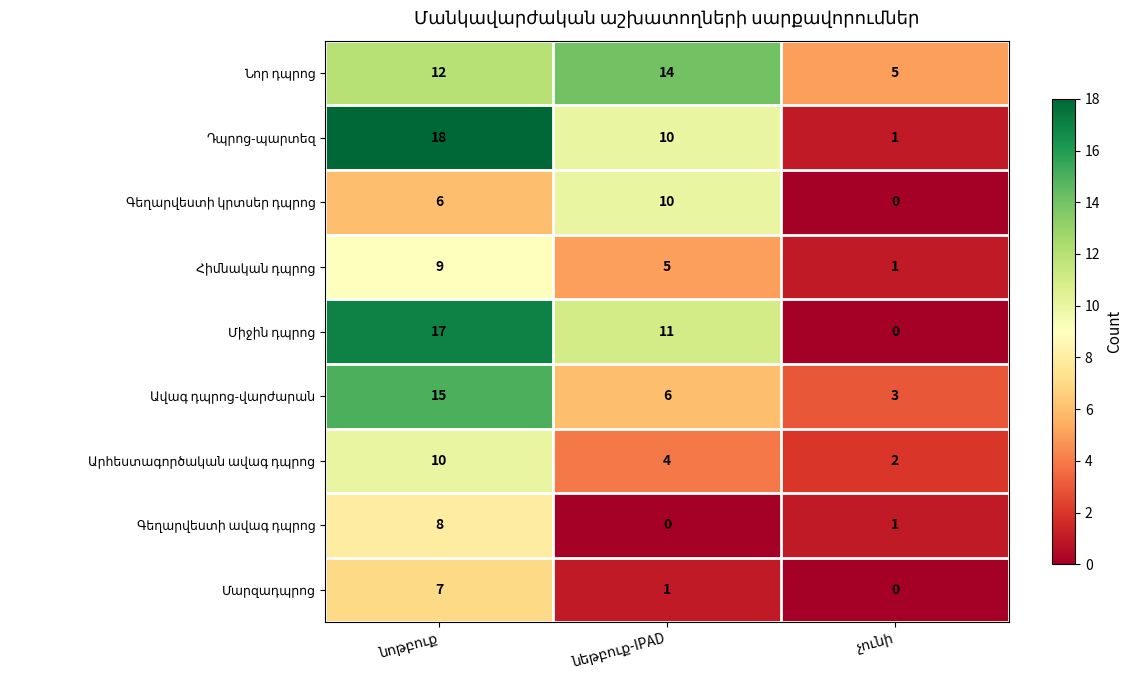

How many categories are shown in the chart?

3